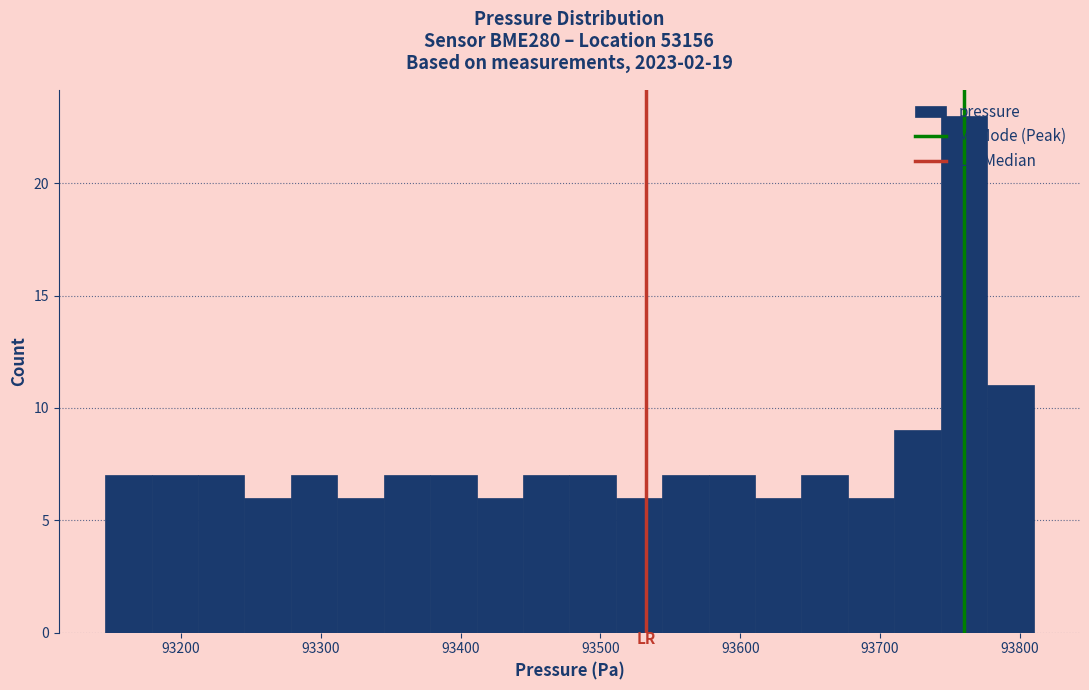

Read against the x-axis, roughly where is the centre of the tallest bar?

93760